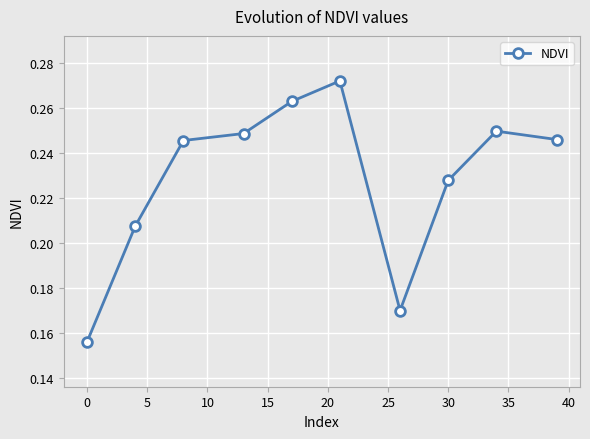

True or false: there are more than 1 points higher than both neighbors.

True